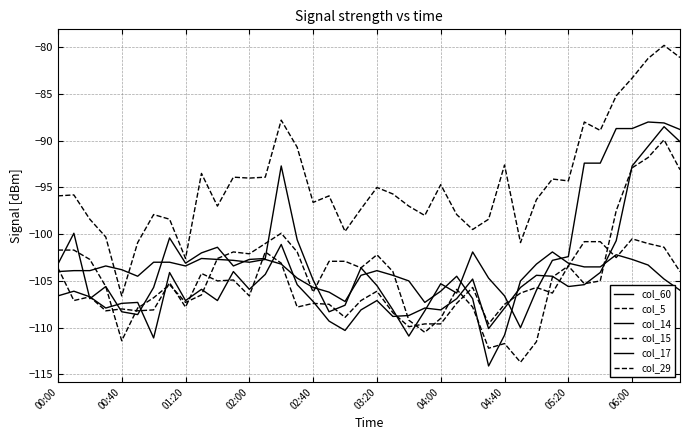

Does the chart display data point markers on the line(s)?

No